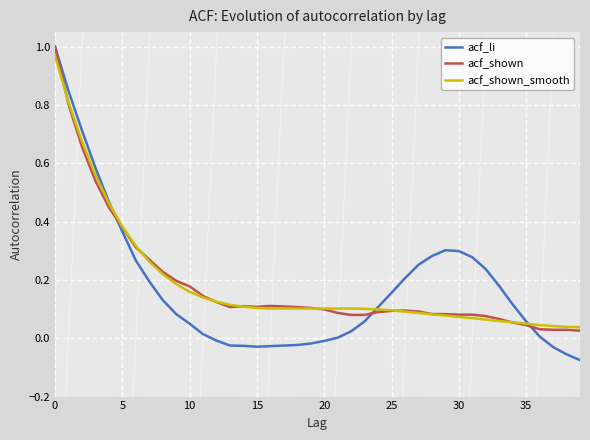

How many lines are shown in the chart?

3